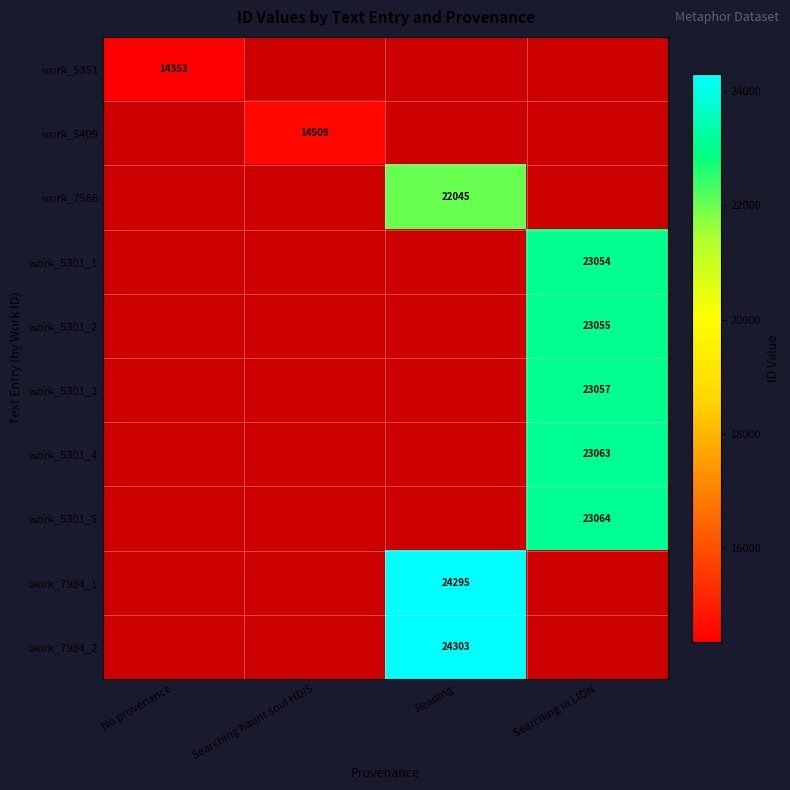

Is it true that work_5351 equals 8649 at No provenance?

False